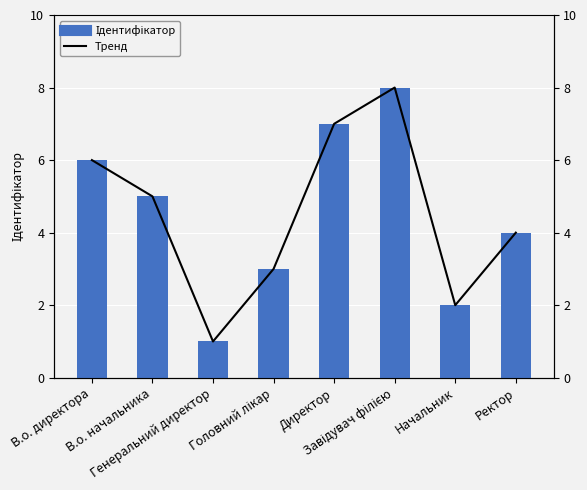

What position from the right is Директор?

4